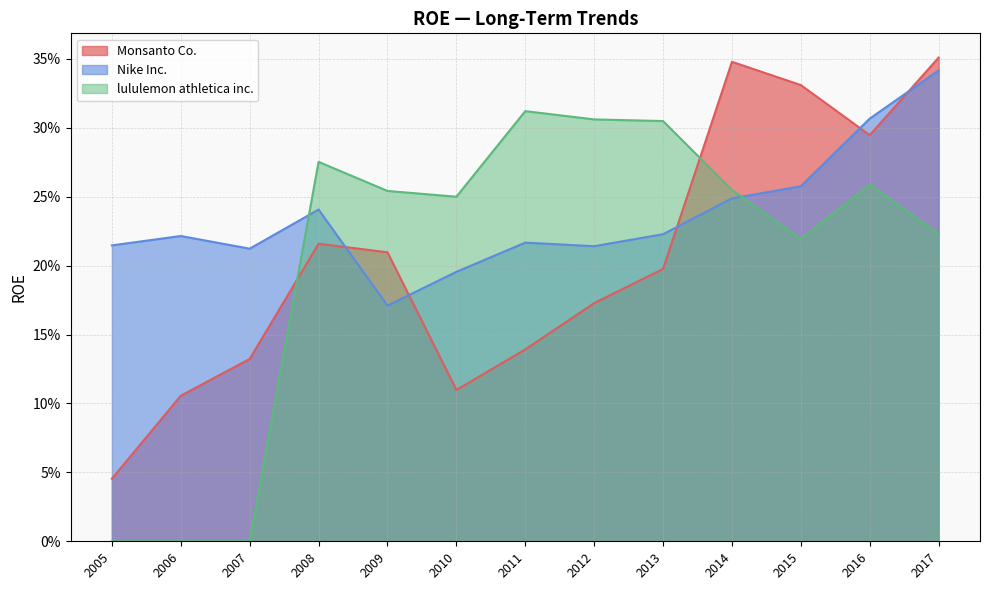

Is it true that Monsanto Co. equals 0.1 at 2009?

False